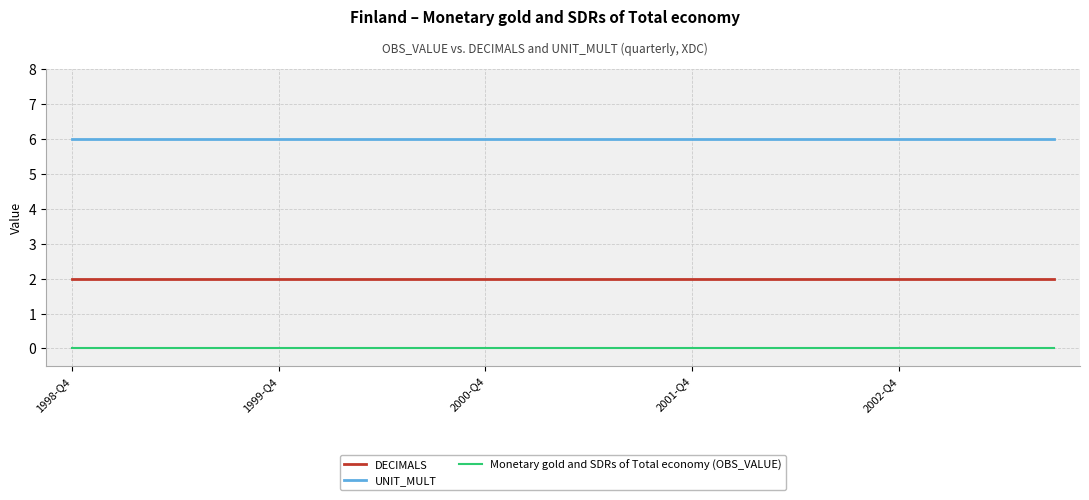

True or false: Monetary gold and SDRs of Total economy (OBS_VALUE) and UNIT_MULT intersect in this chart.

False